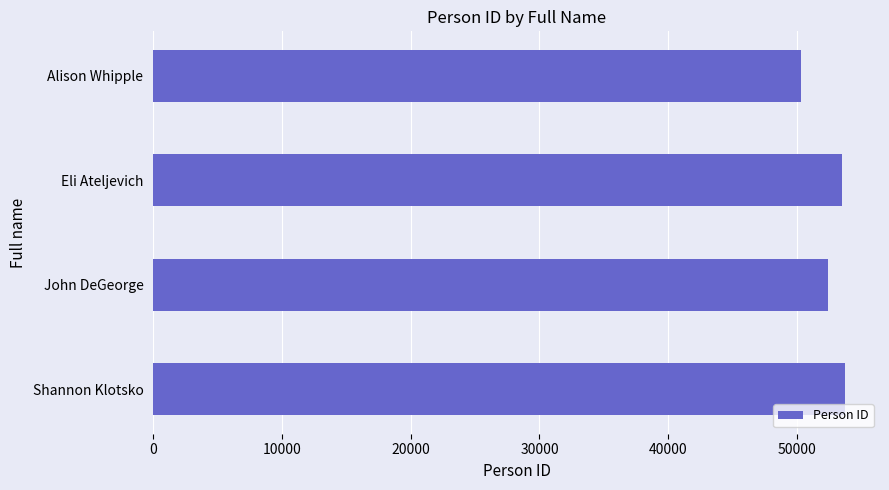

Reading bottom to top, list all the values displayed in this chart.

Shannon Klotsko=53756	John DeGeorge=52441	Eli Ateljevich=53511	Alison Whipple=50298